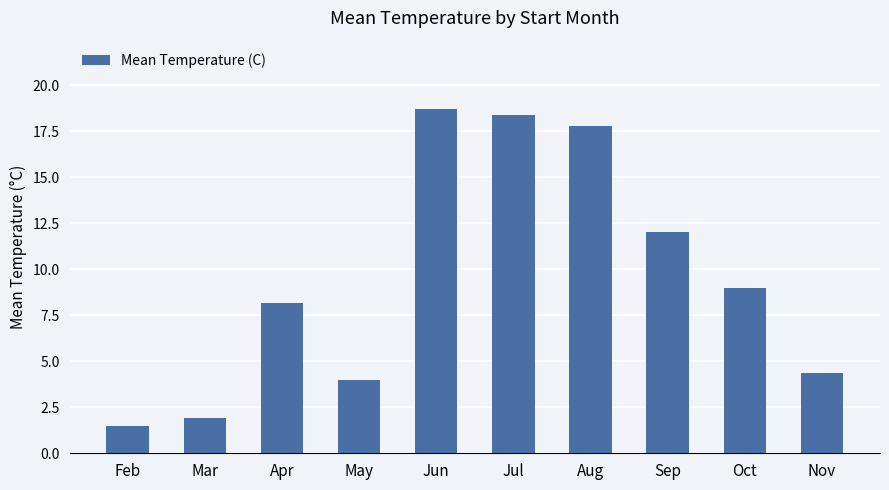

What value does the data have at Jun?

18.7